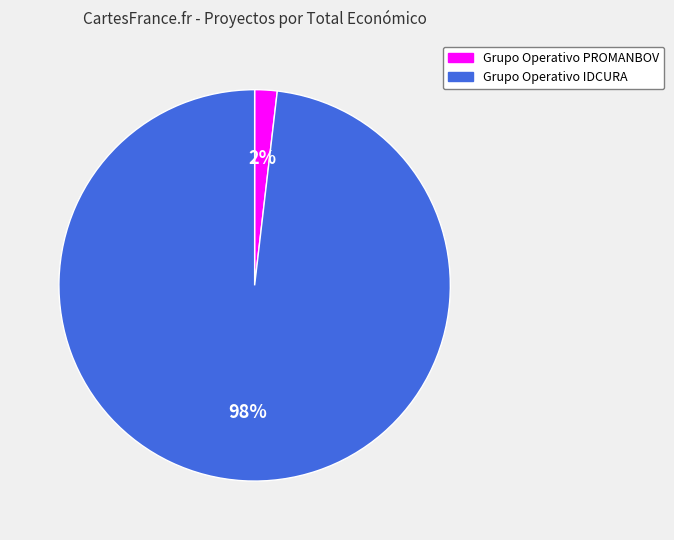

Do Grupo Operativo IDCURA and Grupo Operativo PROMANBOV together represent more than half of the pie?

Yes